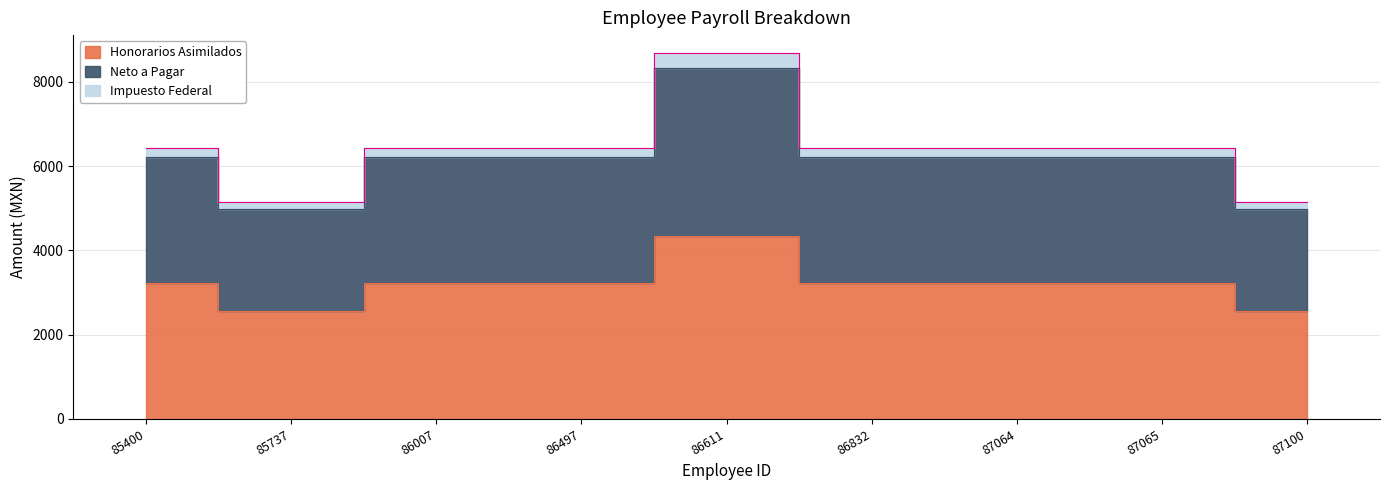

What is the spread (max minus min) of values at 86497?

3214.6